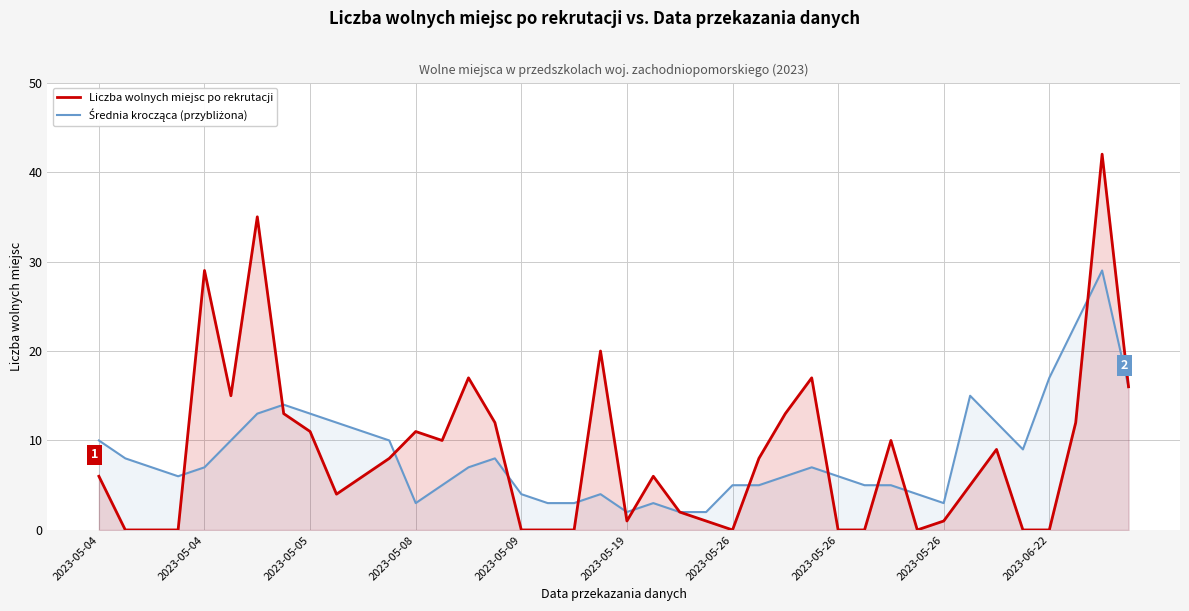

Where does the Średnia krocząca (przybliżona) series first go above 7?

2023-05-04